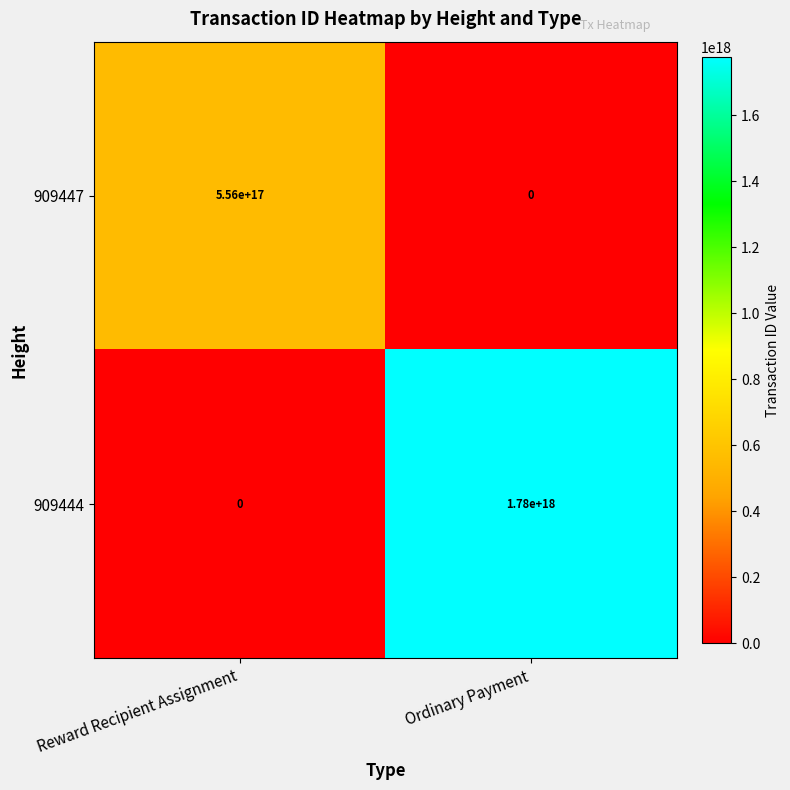

Which category has the lowest value in the 909444 series?

Reward Recipient Assignment